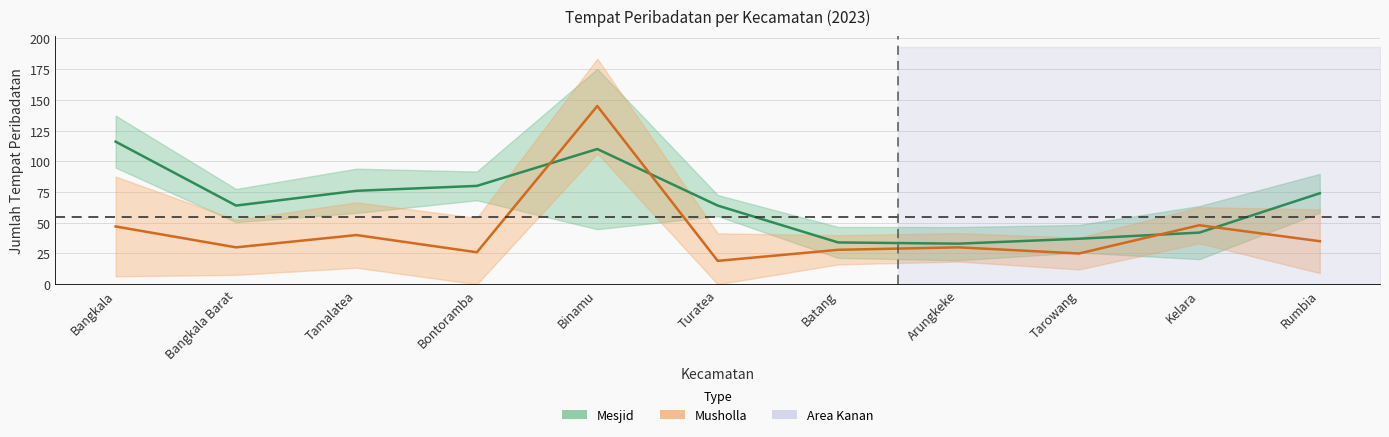

What are all the series names shown in the legend?

mesjid, musholla